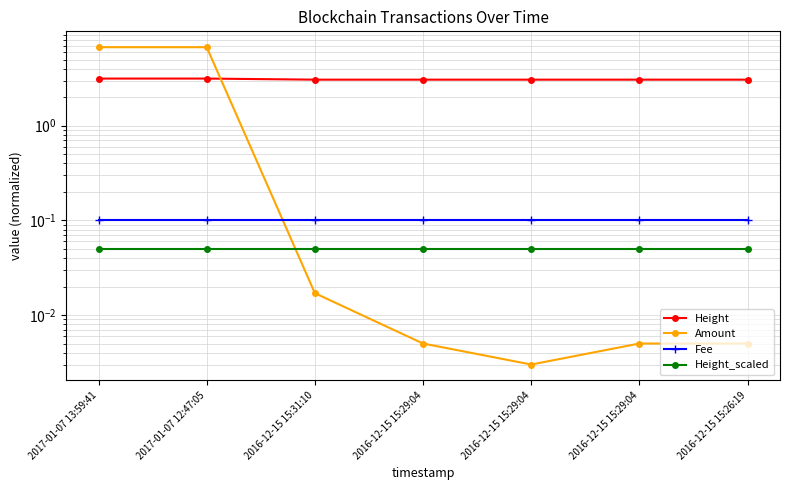

How many categories are shown in the chart?

7